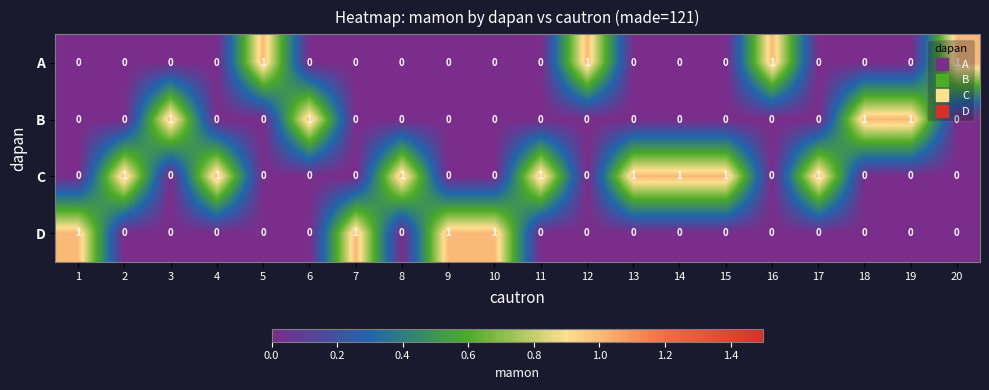

The A series shows 0 at 3. True or false?

True